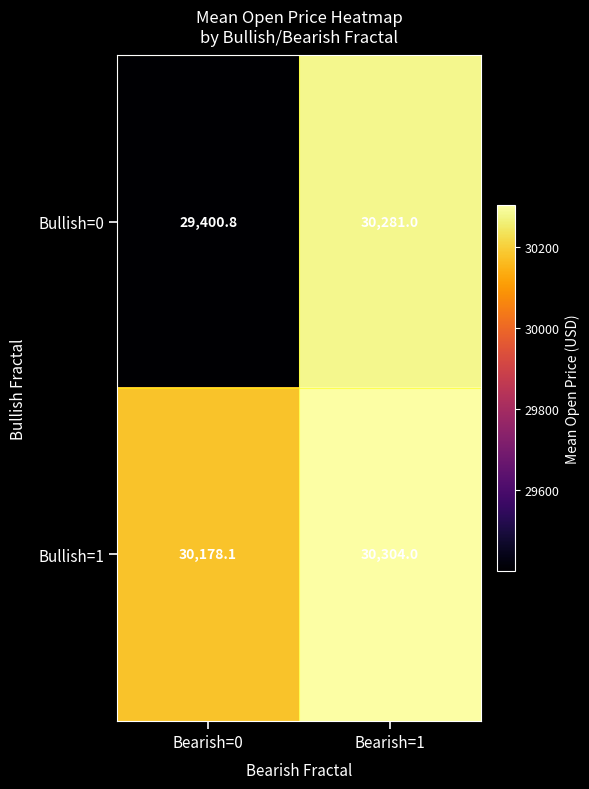

At which category is the sum across all series the highest?

Bearish=1